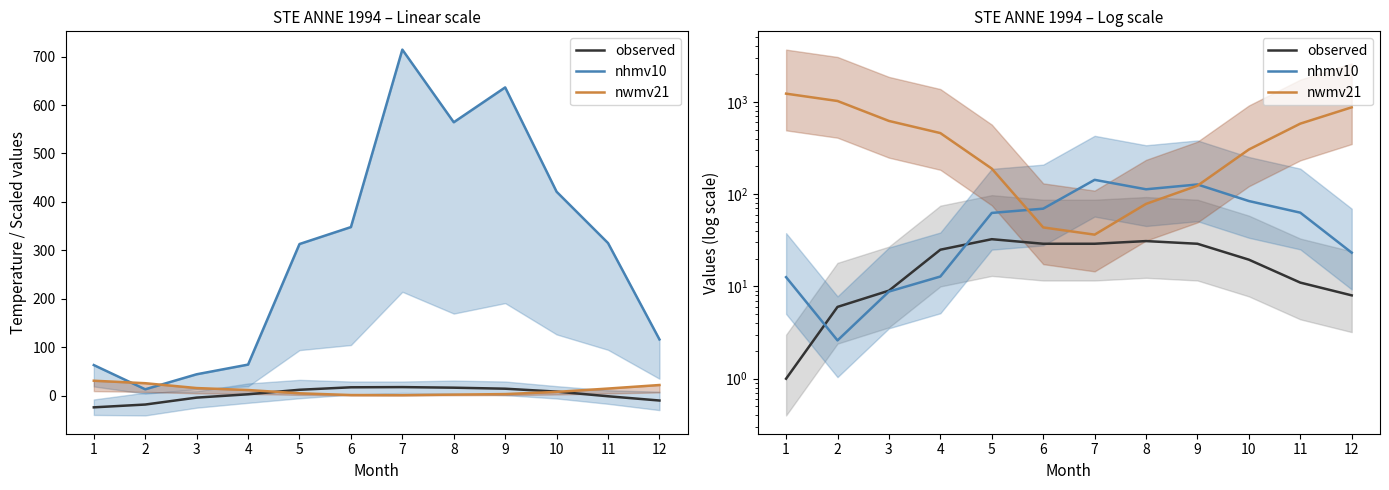

The observed series shows 9.0 at 3. True or false?

True